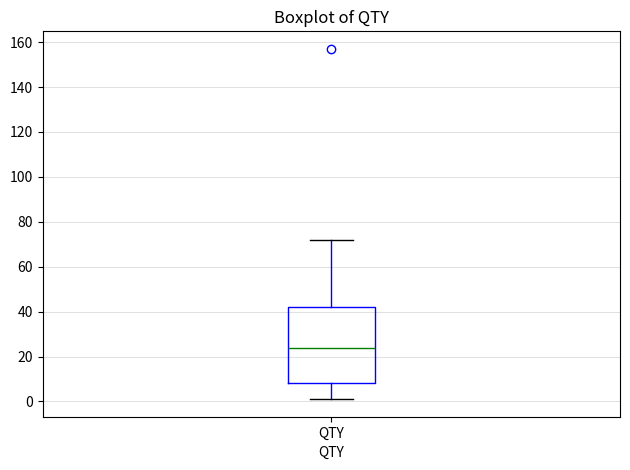

Transcribe this box plot: give where the median line is, the range the box spans, and where the two whiskers end, as read against the y-axis. The values are not printed on the chart, so give them approximately, as read against the axis.

median 24, box 8 to 42, whiskers 2 to 72